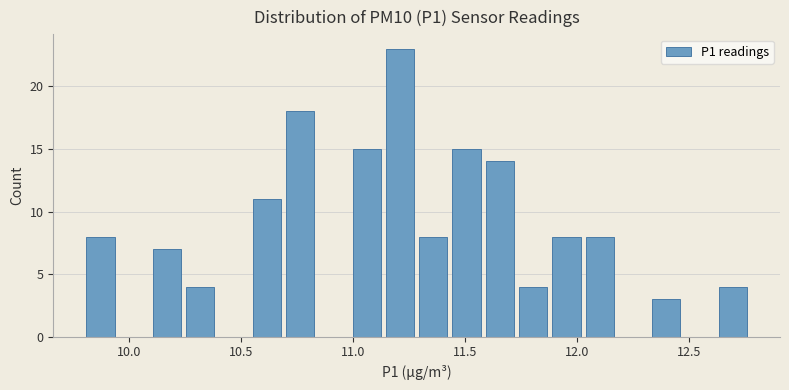

Read against the x-axis, roughly where is the centre of the tallest bar?

11.20